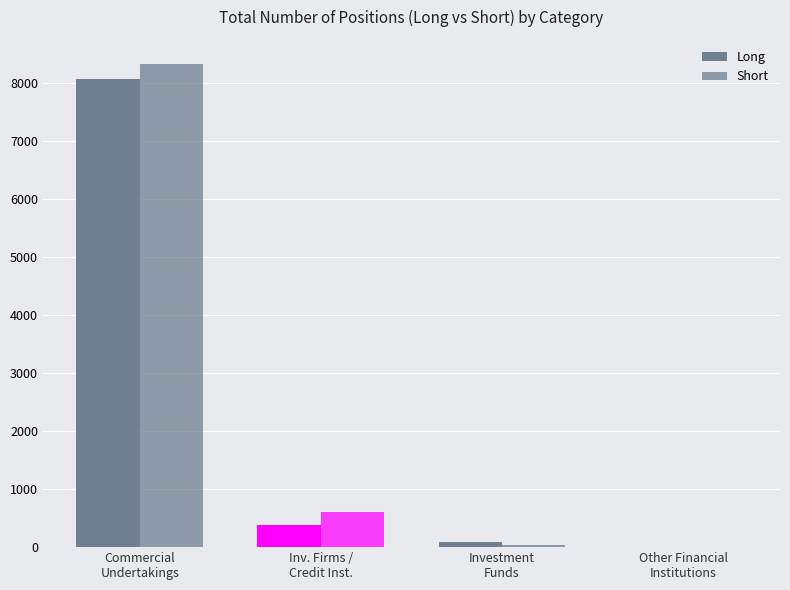

What is the difference between the Short values at Investment
Funds and Inv. Firms /
Credit Inst.?

577.0